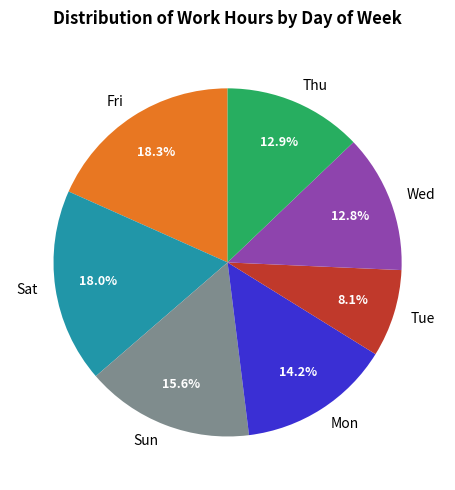

What is the ratio of the value at Sat to the value at Wed?

1.4